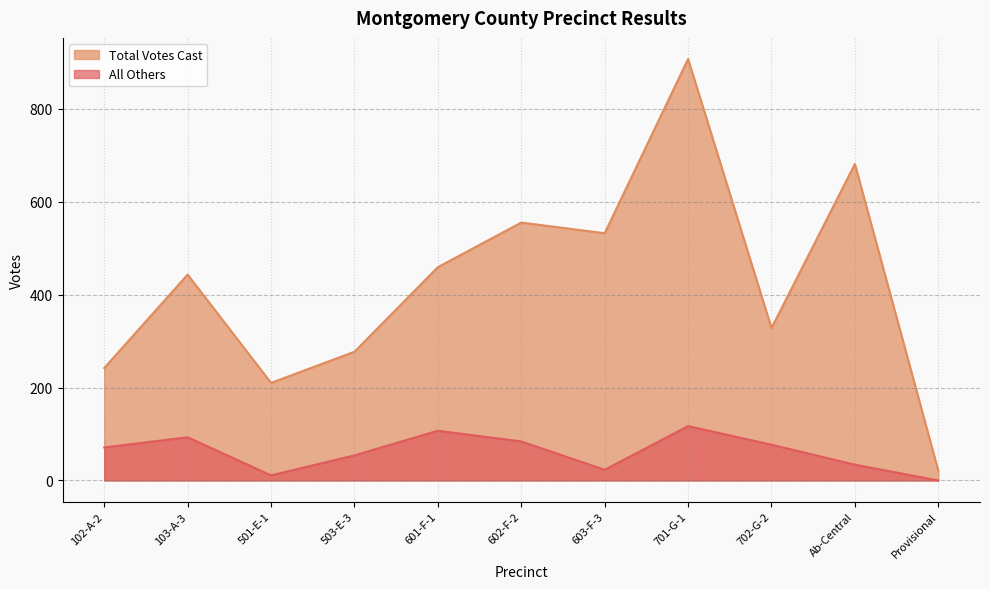

What is the maximum value shown in the chart?

907